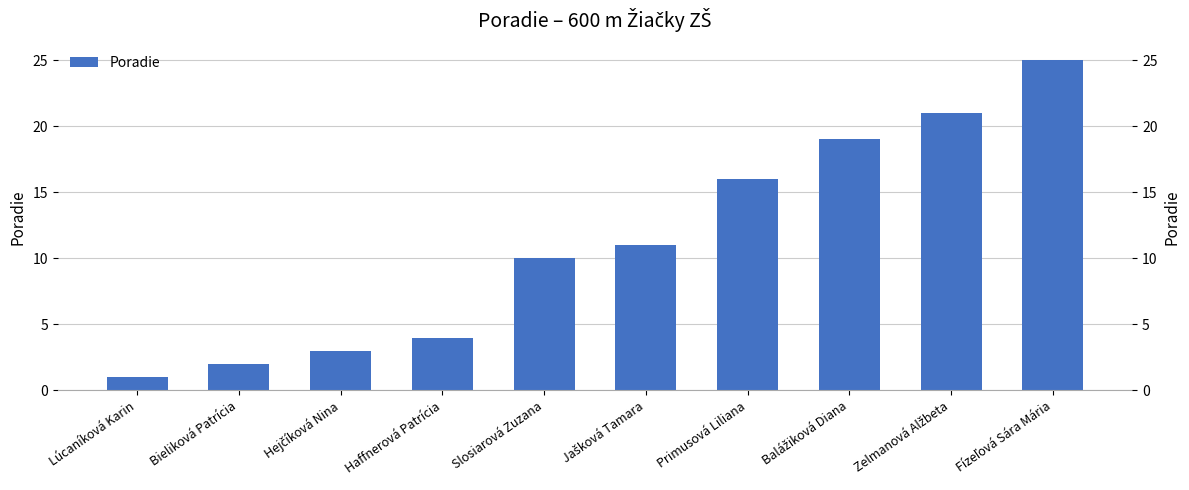

What is the change in value from Bieliková Patrícia to Zelmanová Alžbeta?

+19